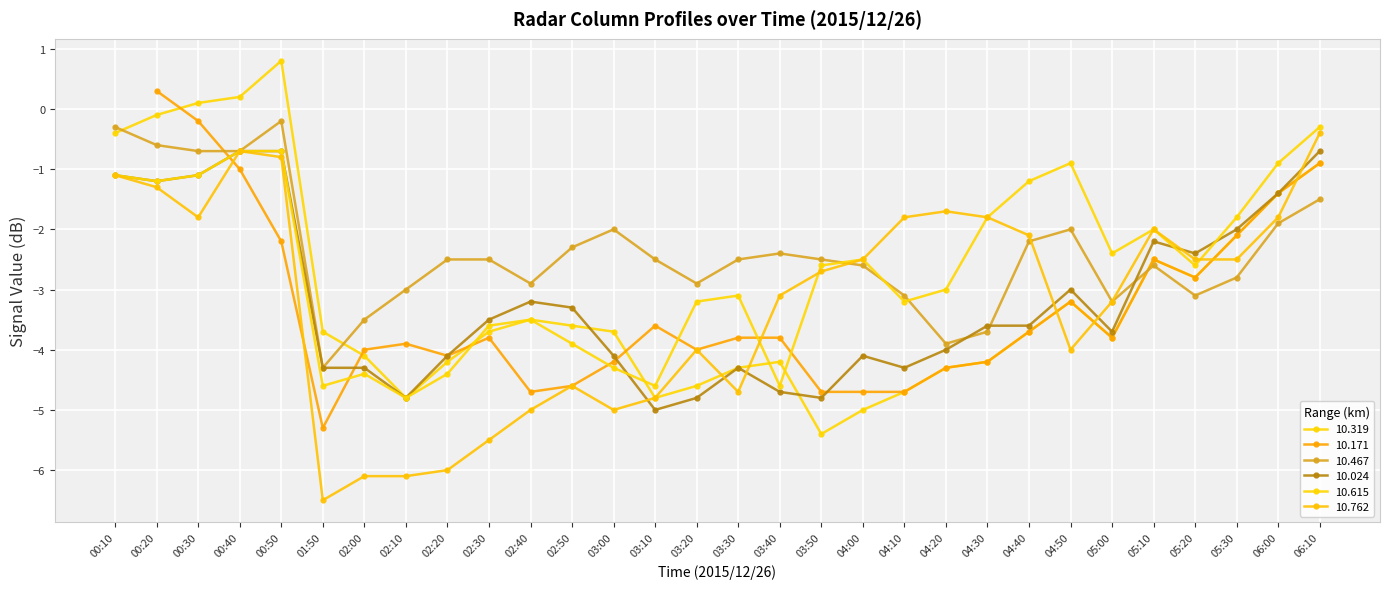

What is the average value of the 10.467 series?

-2.4